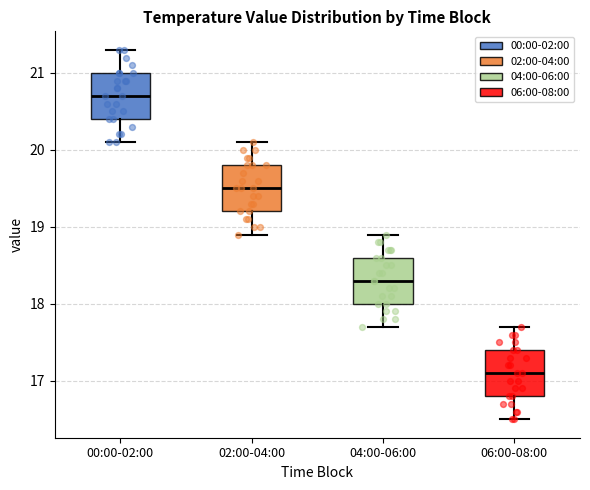

Reading left to right, read every box against the y-axis: the position of its median line, the range the box covers, and the ends of its whiskers. The values are not printed on the chart, so give them approximately, as read against the axis.

00:00-02:00: median 20.7, box 20.4 to 21.0, whiskers 20.1 to 21.3
02:00-04:00: median 19.5, box 19.2 to 19.8, whiskers 18.9 to 20.1
04:00-06:00: median 18.3, box 18.0 to 18.6, whiskers 17.7 to 18.9
06:00-08:00: median 17.1, box 16.8 to 17.4, whiskers 16.5 to 17.7